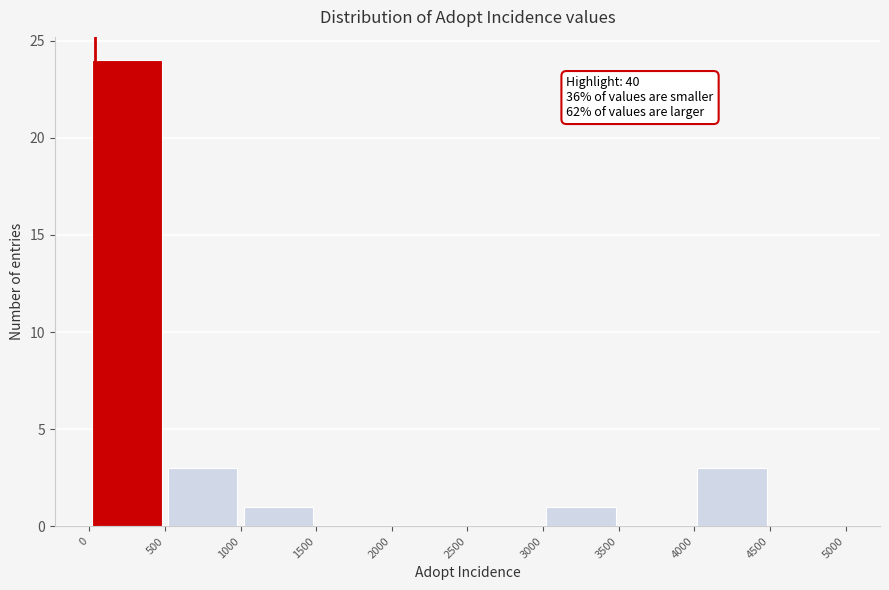

Over which range of the x-axis is the bar tallest?

0 to 500